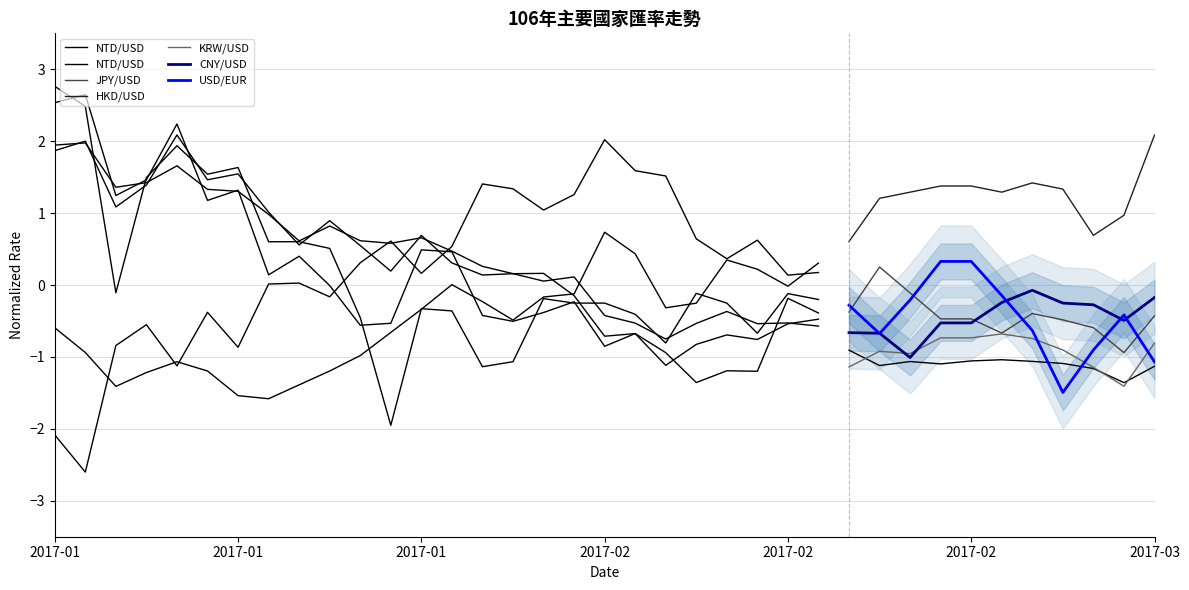

How many data points does each series have?

11